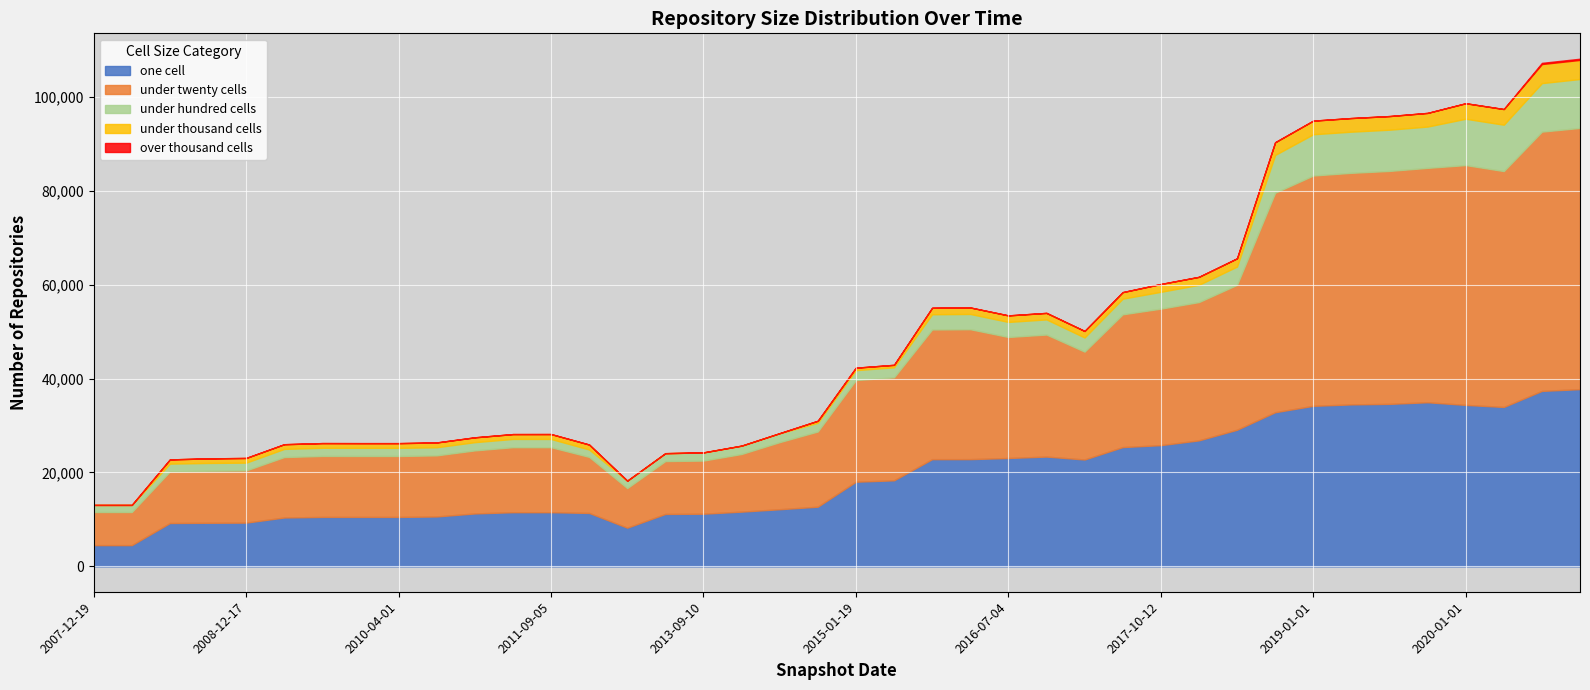

How many distinct data groups are displayed?

5